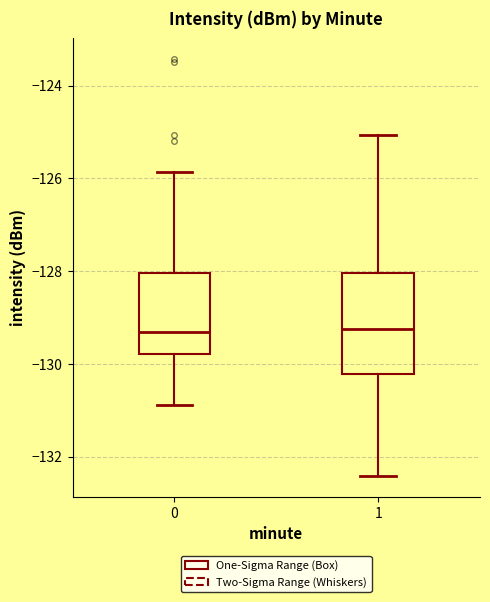

Reading left to right, read every box against the y-axis: the position of its median line, the range the box covers, and the ends of its whiskers. The values are not printed on the chart, so give them approximately, as read against the axis.

0: median -129.4, box -129.8 to -128.0, whiskers -130.8 to -125.8
1: median -129.2, box -130.2 to -128.0, whiskers -132.4 to -125.0